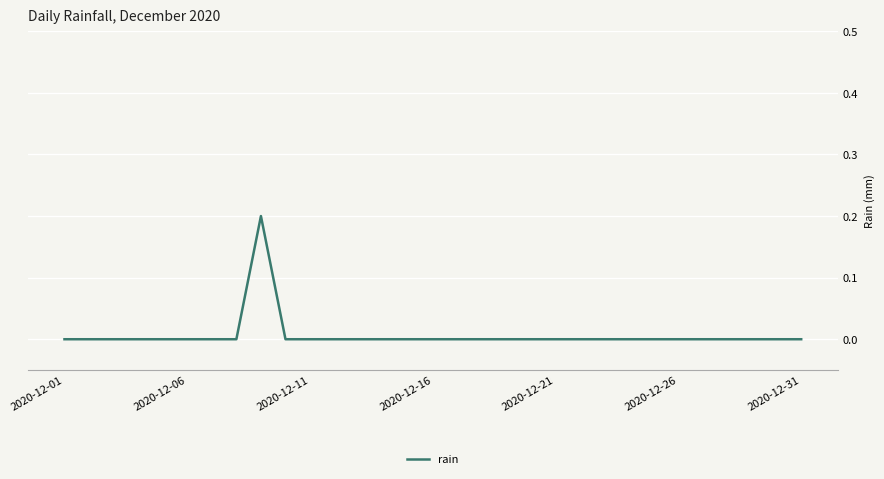

What is the difference between the maximum and minimum values?

0.2